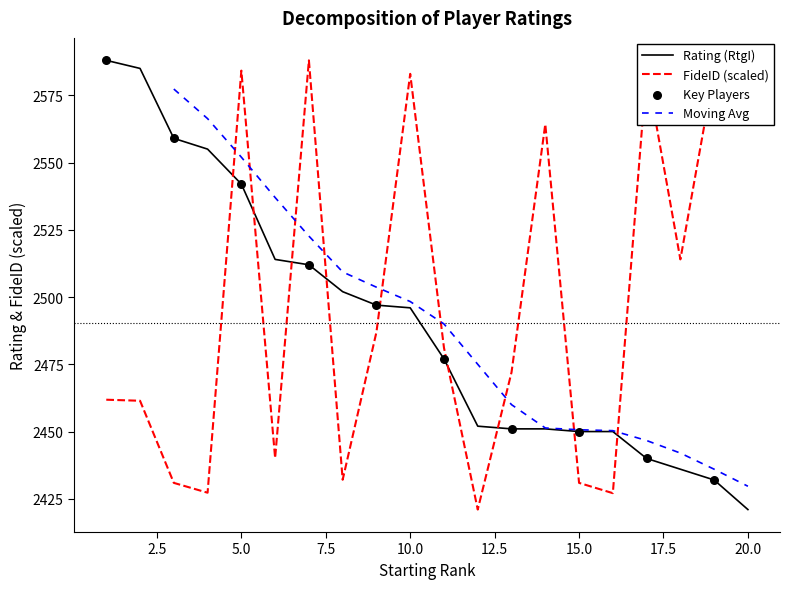

What is the total value across all series at 19?

5016.2